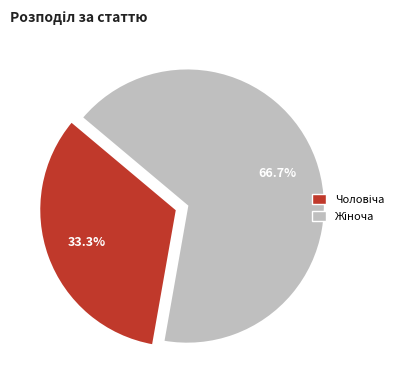

Is there any slice that represents more than half of the pie?

Yes